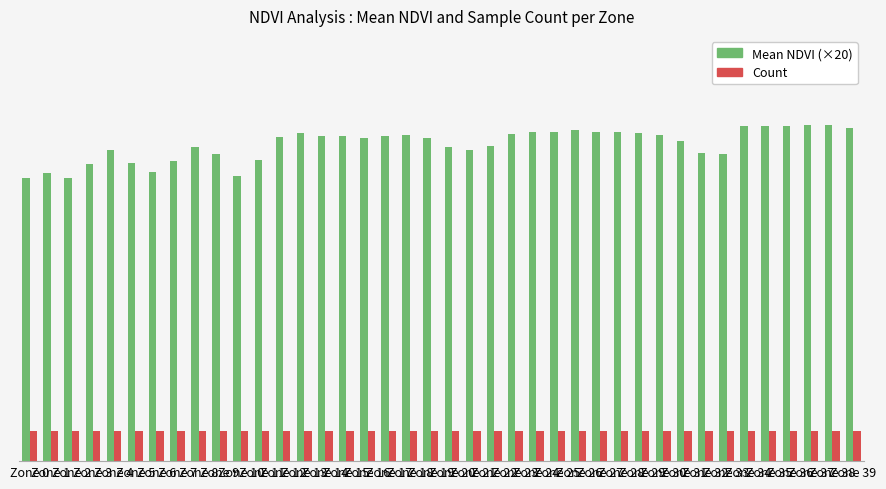

Which series has the widest spread of values?

Mean NDVI (×20)